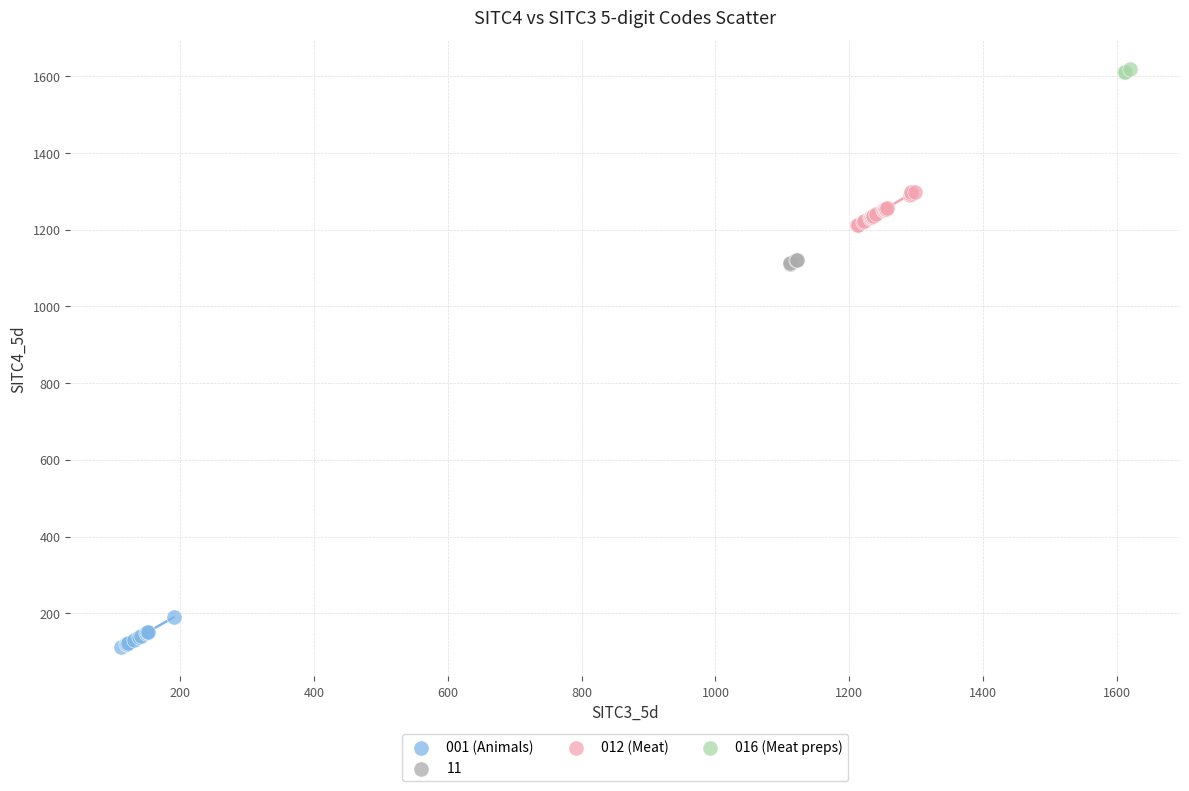

Which series reaches the minimum Y coordinate?

001 (Animals)